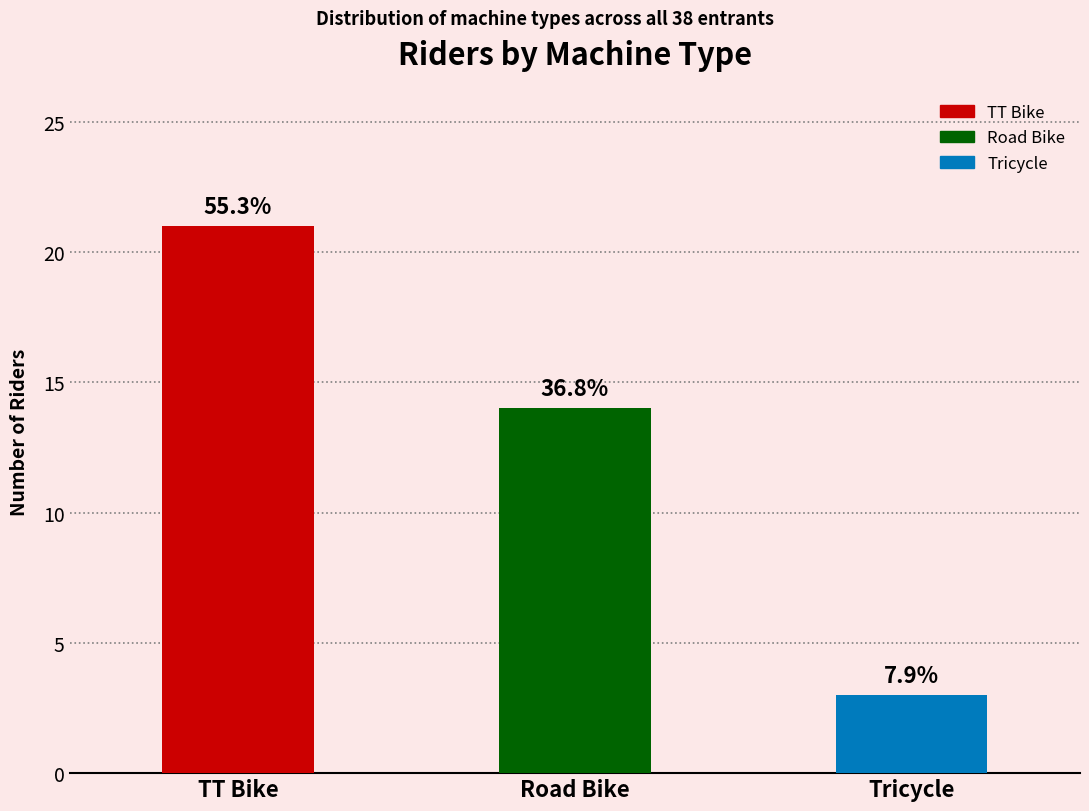

Rank the categories by value from highest to lowest.

TT Bike, Road Bike, Tricycle